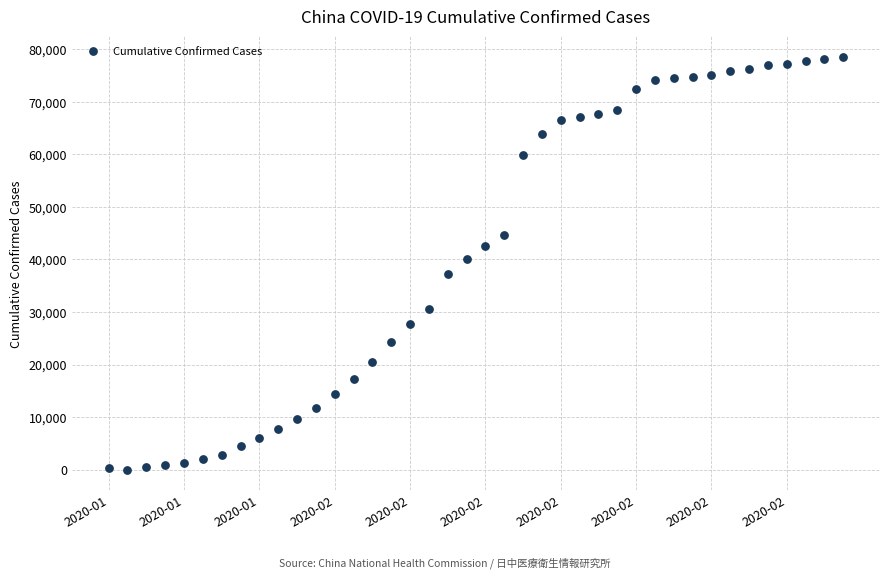

What is the range of X values (max minus min)?

39